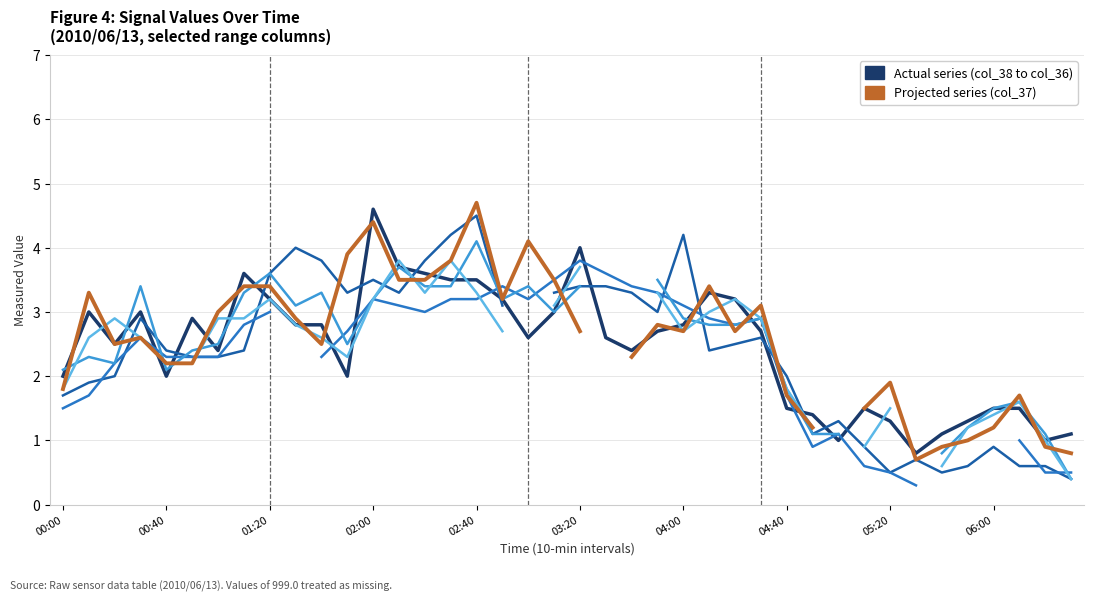

True or false: col_37 (3.688) has more than 2 interior local peaks.

True